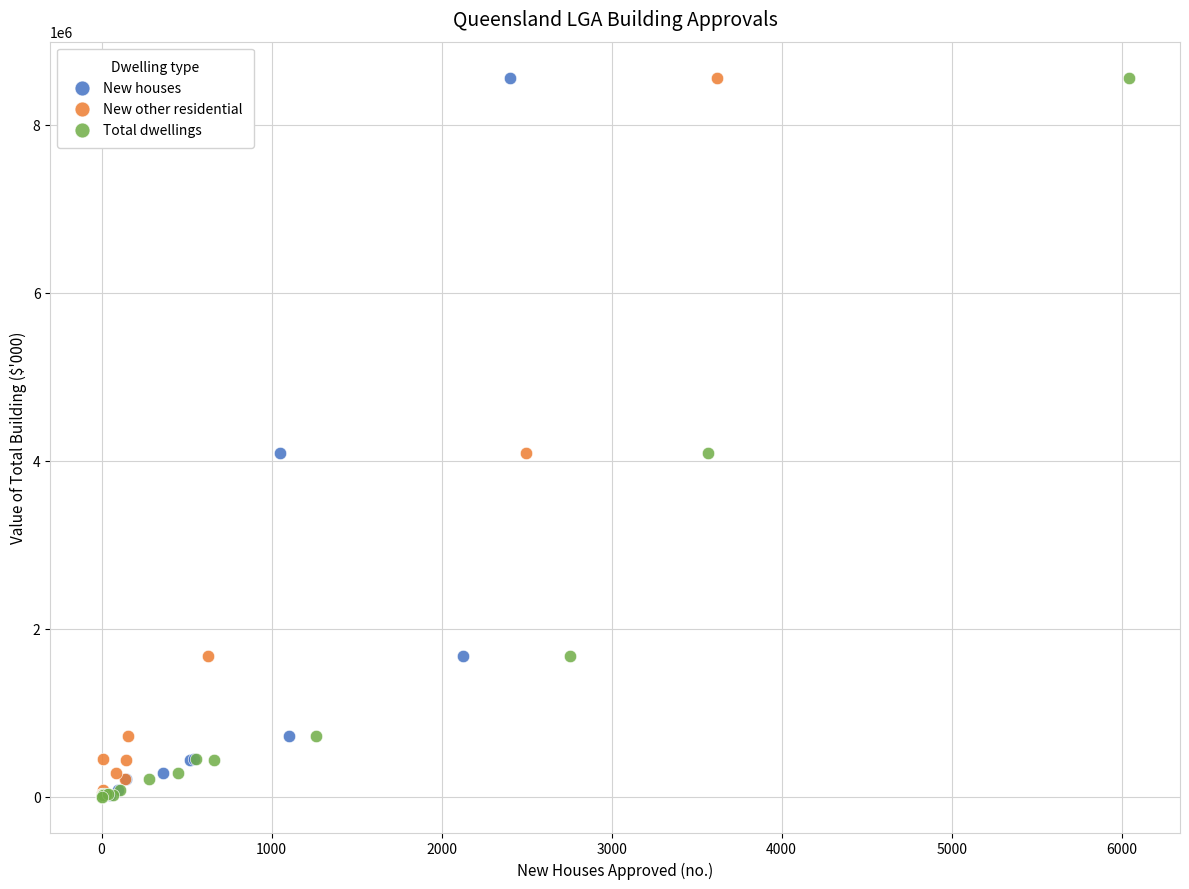

What are all the series names shown in the legend?

New houses, New other residential, Total dwellings